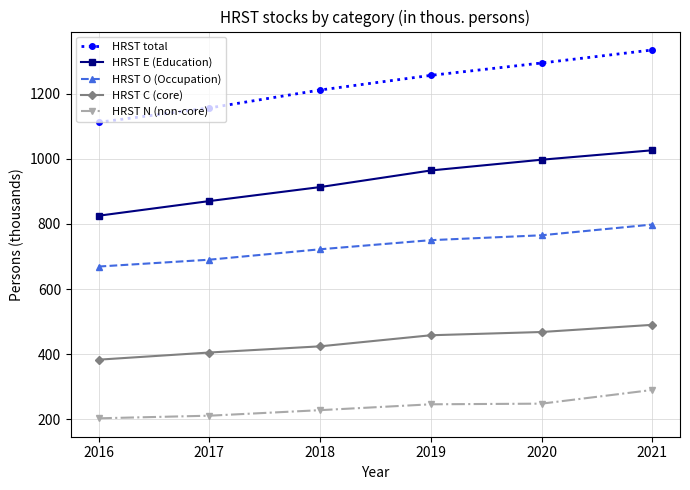

What is the value of the HRST N (non-core) point at the 6th from the left?

290